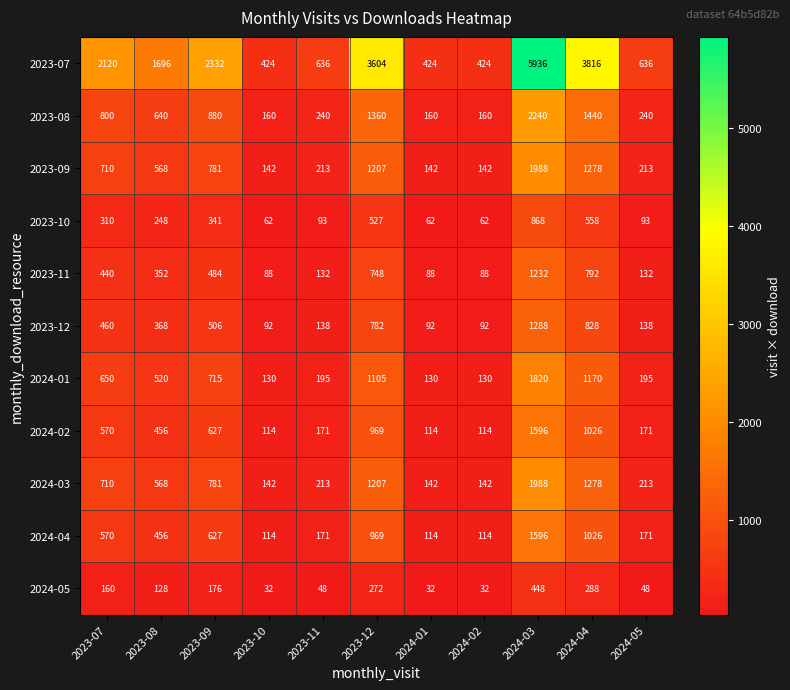

At how many categories does at least one series exceed 5804?

1